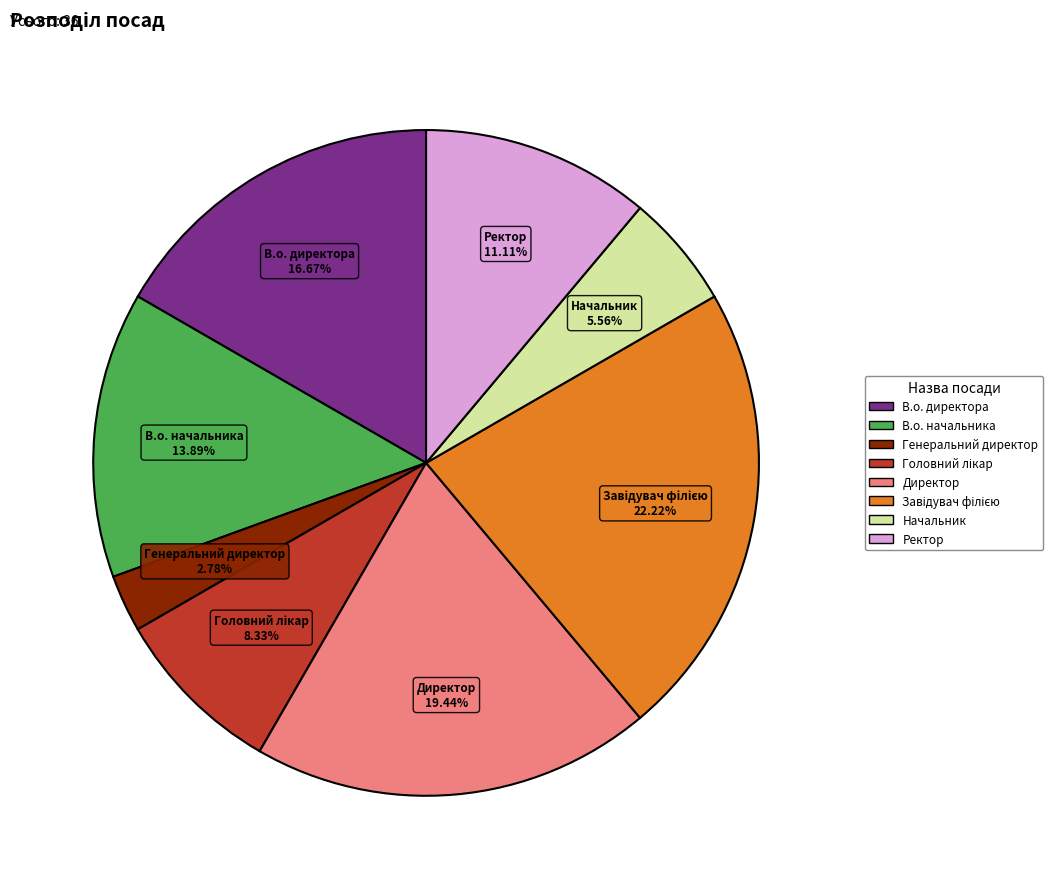

What is the total percentage of Директор and Ректор?

30.6%